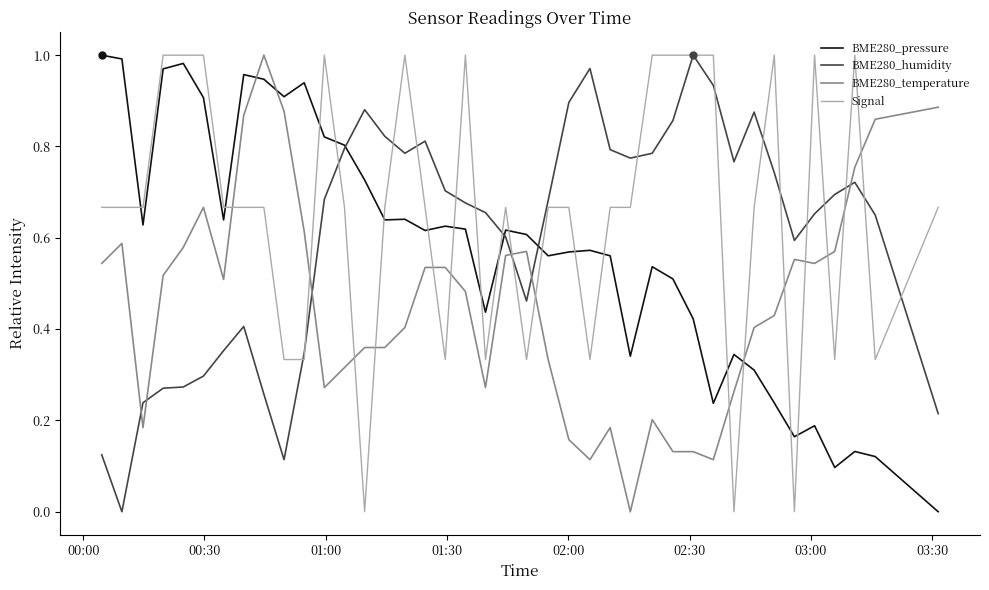

Which series has the largest total across all categories?

Signal